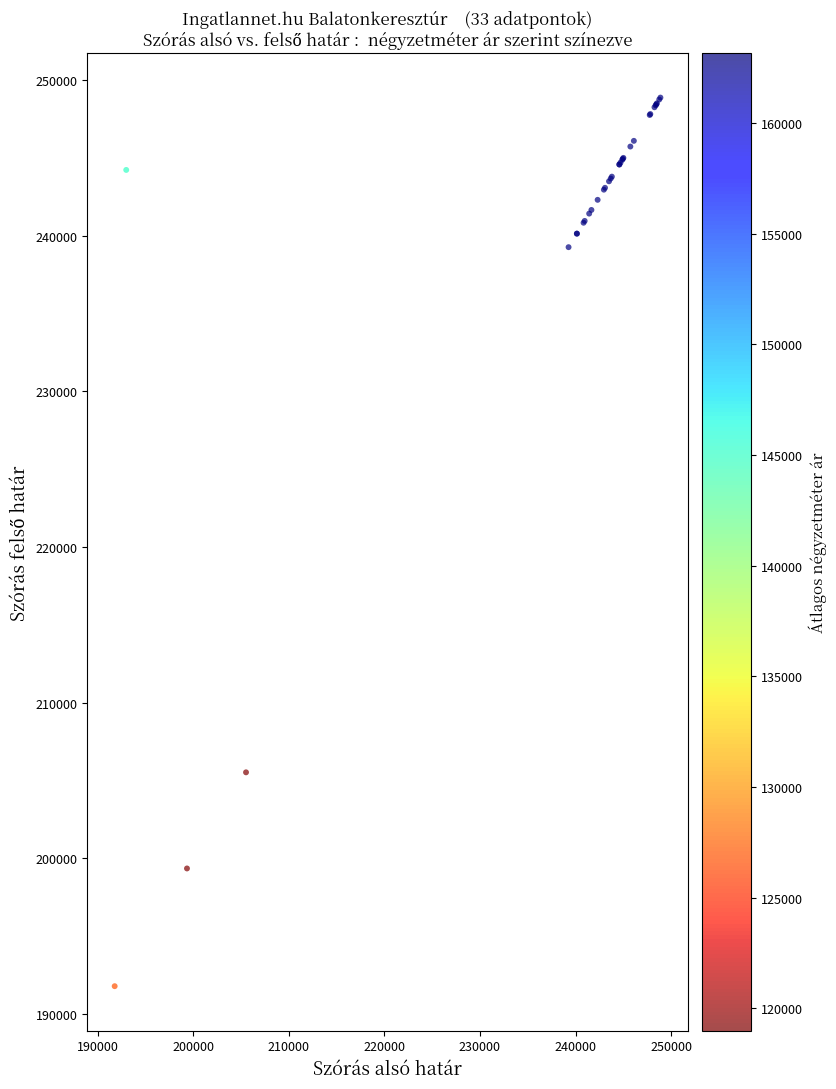

What Y value in the scatter plot is closest to 220328?

205518